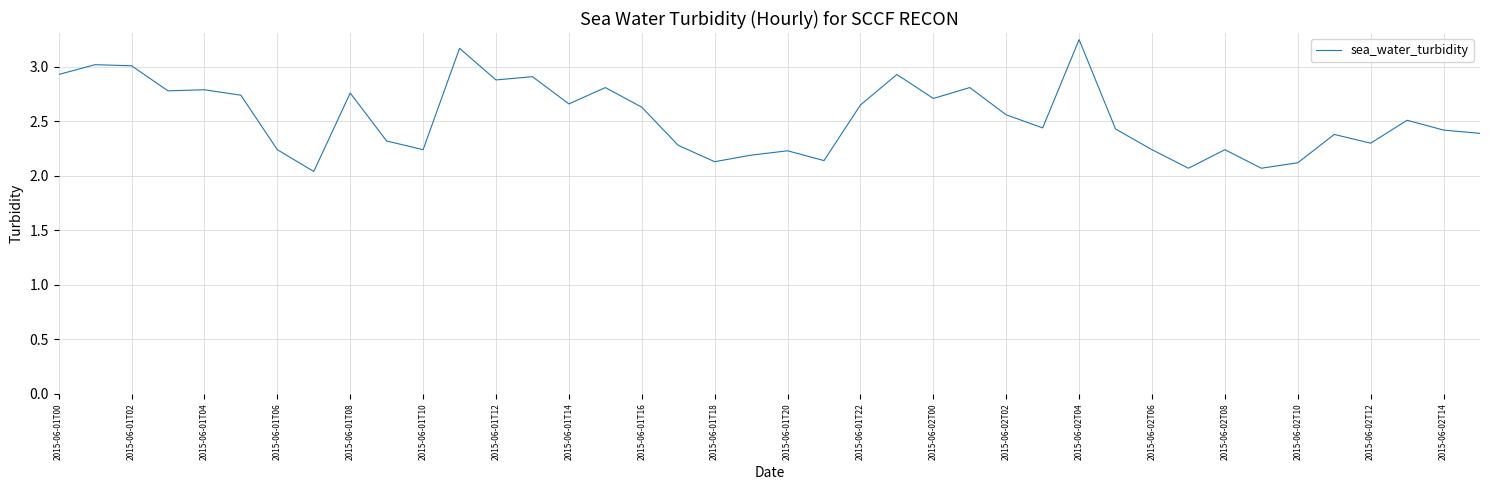

How many lines are shown in the chart?

1